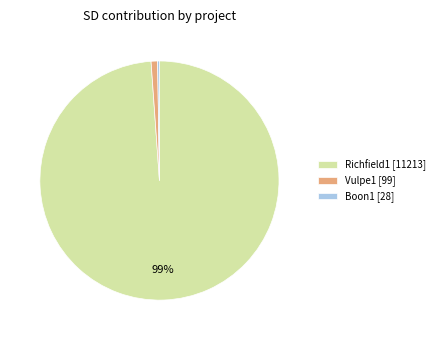

Does Richfield1 [11213] represent more than half of the total?

Yes